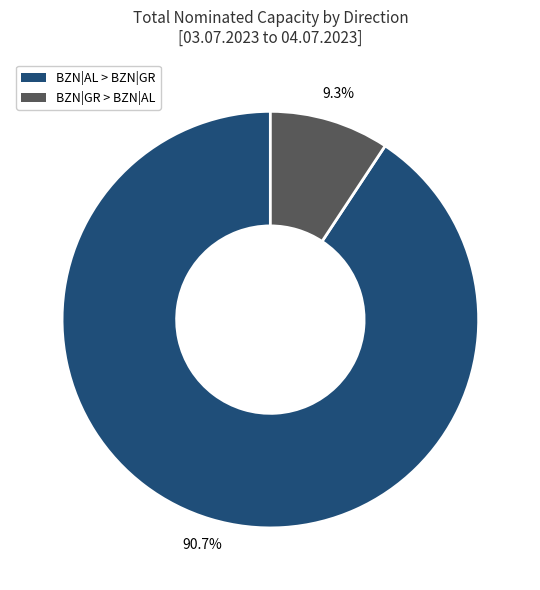

Is there a majority slice in this chart?

Yes